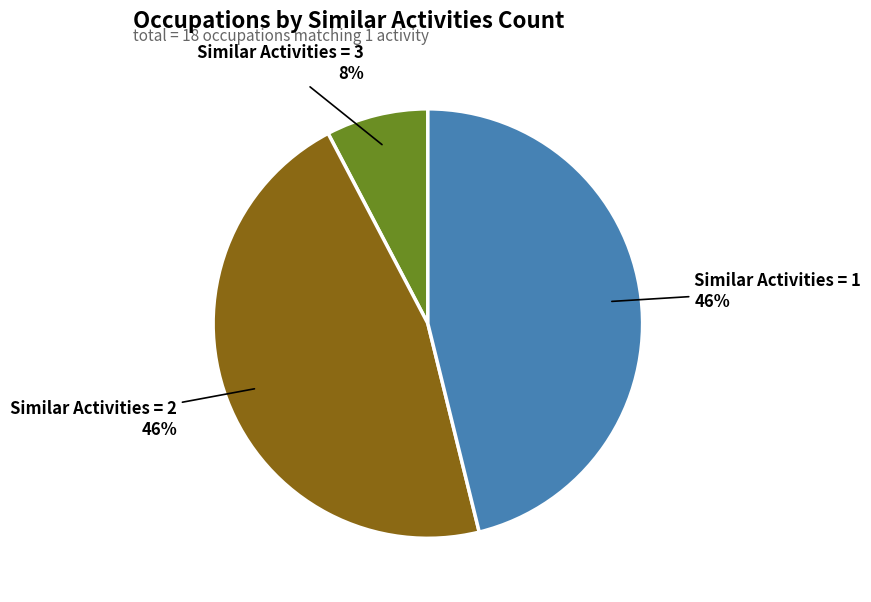

To the nearest percent, what is the difference between the largest and smallest slice percentages?

38%